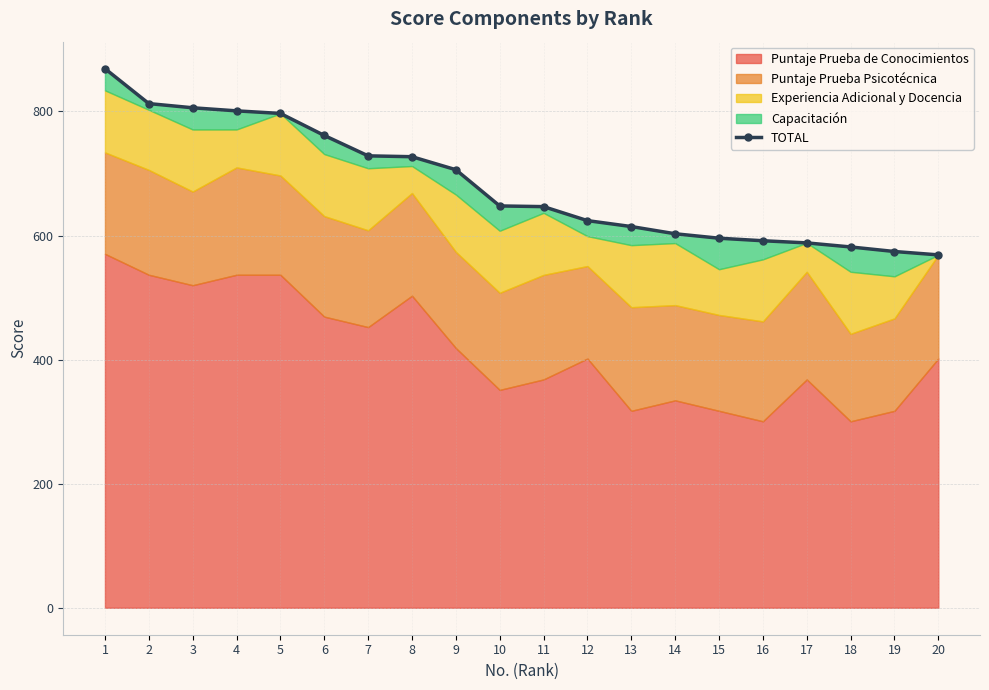

What is the value of the 6th point from the left?

761.3